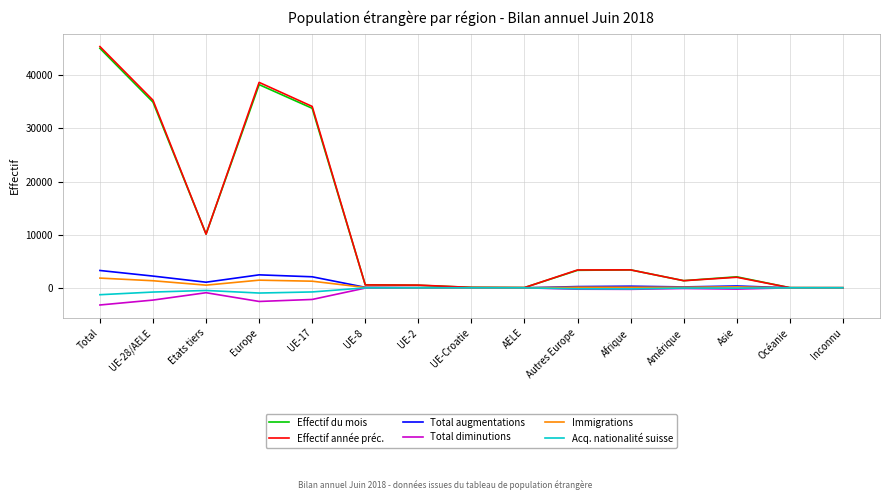

At which category does Total augmentations reach its first local valley?

Etats tiers